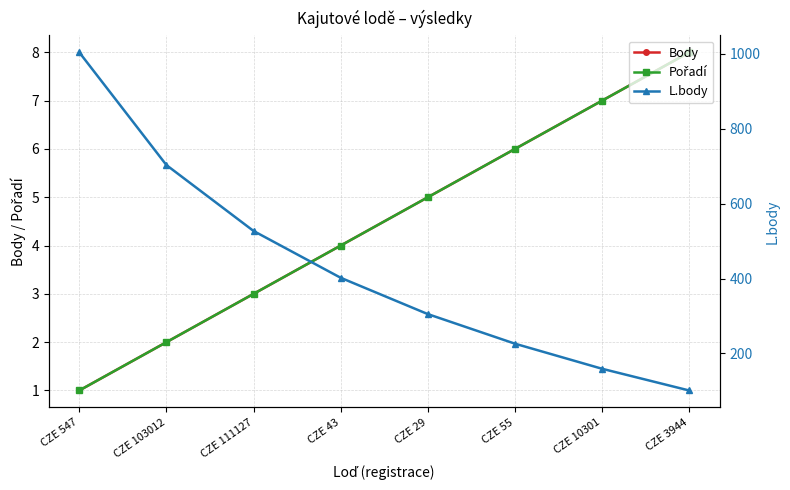

What are all the series names shown in the legend?

Body, Pořadí, L.body